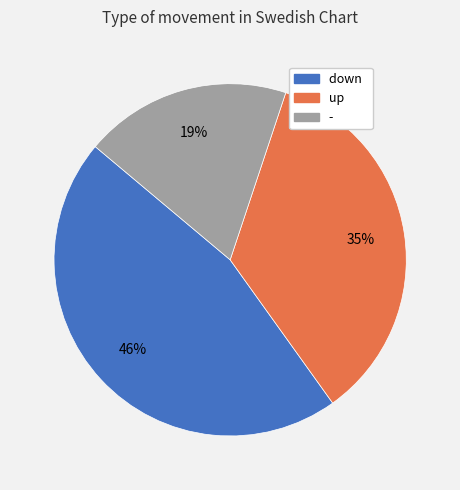

Which slice is the largest?

down